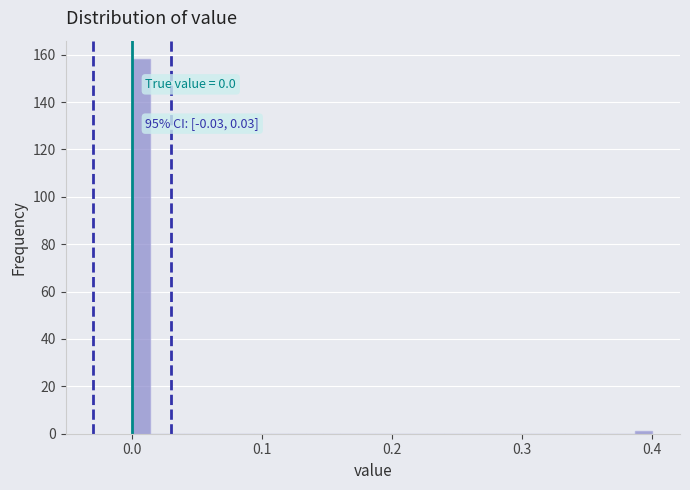

Around what value on the x-axis is the tallest bar? Give the approximate position of its centre, as read against the axis.

0.01